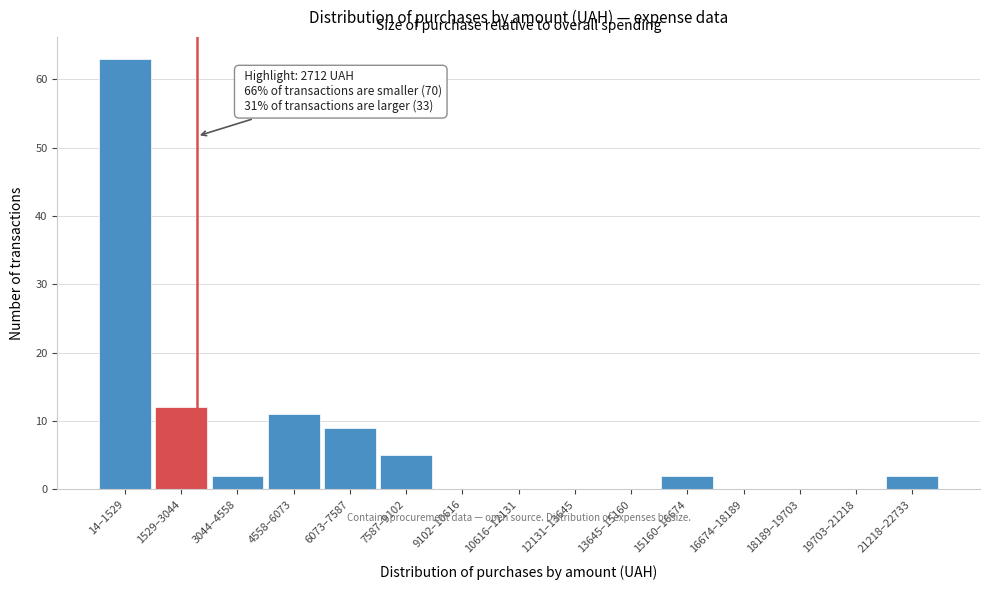

Reading left to right, what are all the values shown in this chart?

14–1529=63	1529–3044=12	3044–4558=2	4558–6073=11	6073–7587=9	7587–9102=5	9102–10616=0	10616–12131=0	12131–13645=0	13645–15160=0	15160–16674=2	16674–18189=0	18189–19703=0	19703–21218=0	21218–22733=2